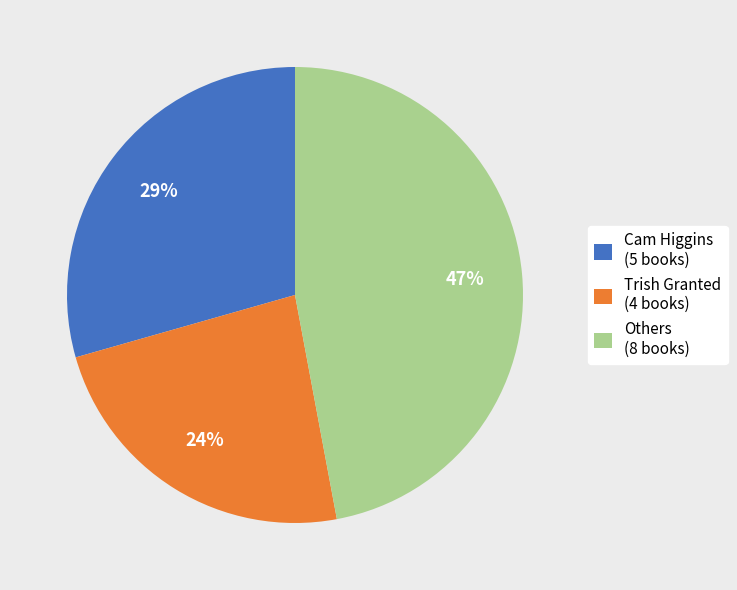

To the nearest percent, what is the difference between the Others (8 books) and Cam Higgins (5 books) slice percentages?

18%